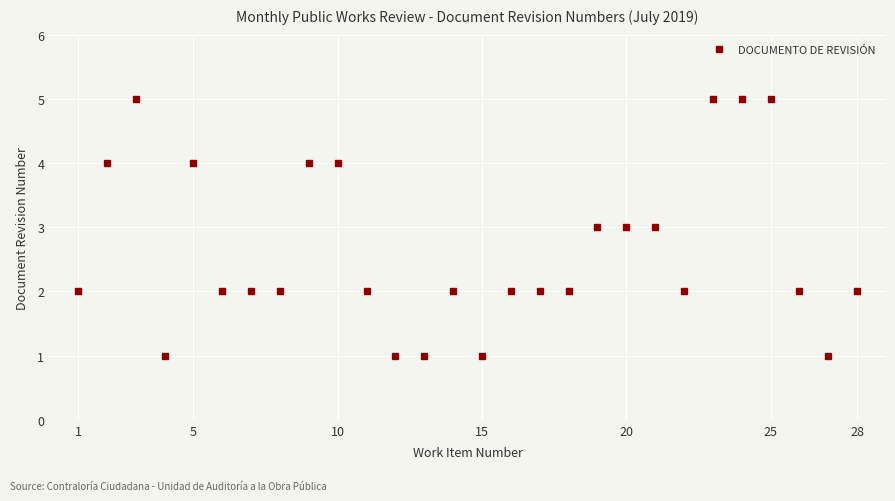

What is the maximum value shown in the chart?

5